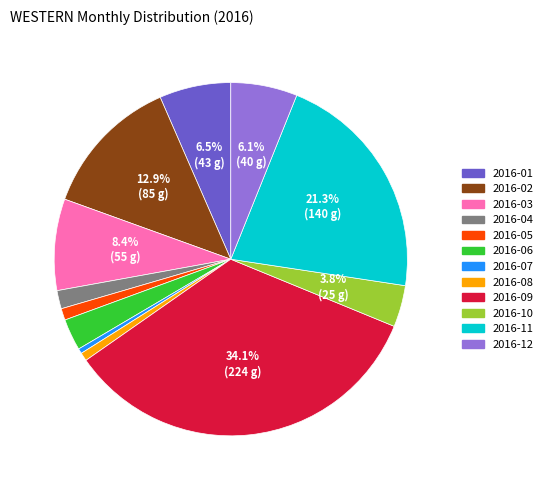

To the nearest percent, what is the average slice percentage?

8%